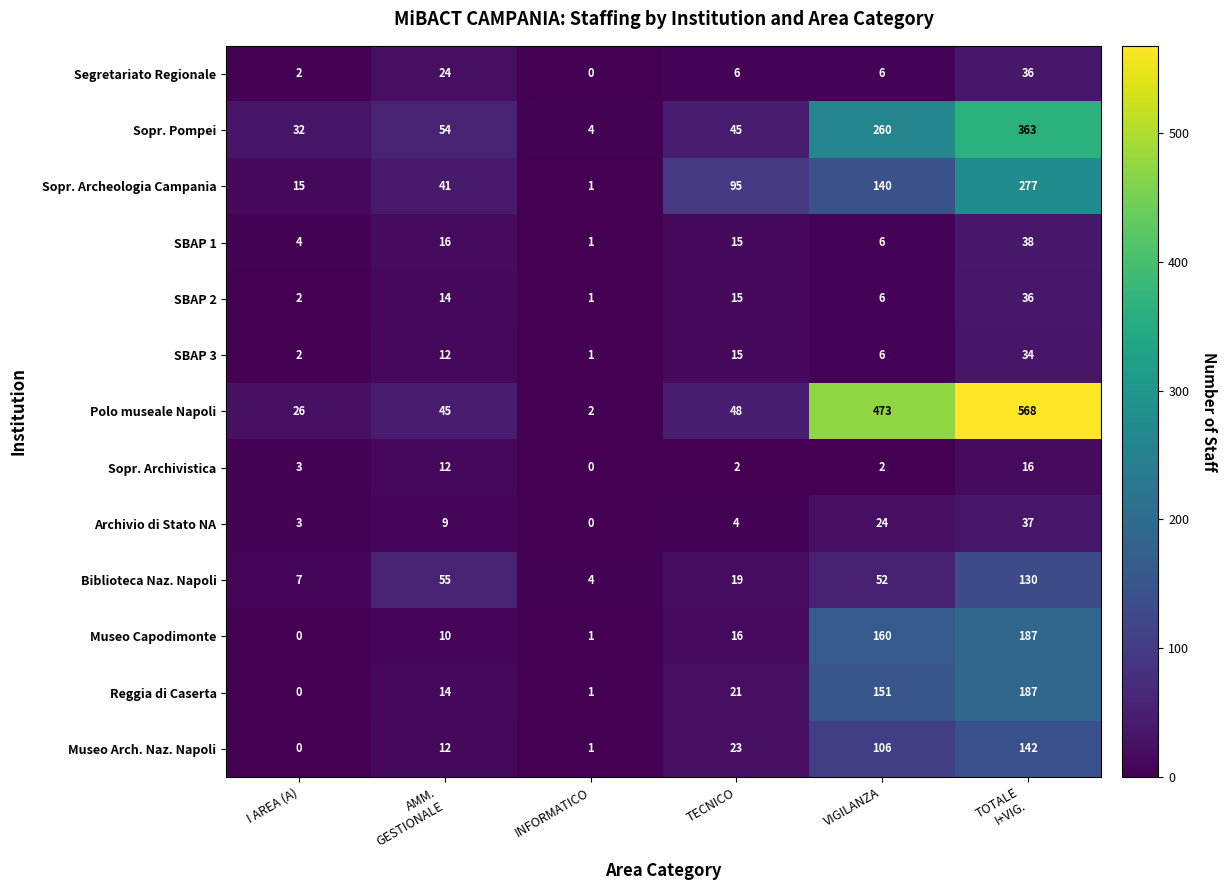

What is the minimum value for Biblioteca Naz. Napoli?

4